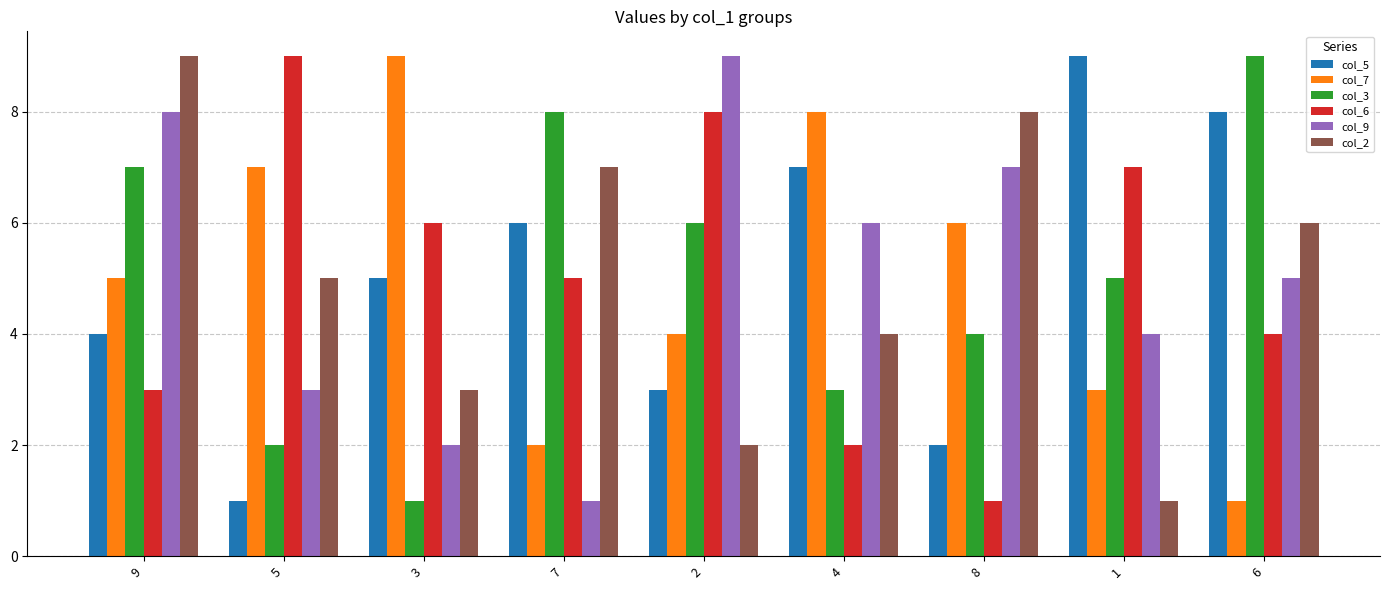

Reading right to left, list all the values displayed in this chart.

col_5: 6=8	1=9	8=2	4=7	2=3	7=6	3=5	5=1	9=4
col_7: 6=1	1=3	8=6	4=8	2=4	7=2	3=9	5=7	9=5
col_3: 6=9	1=5	8=4	4=3	2=6	7=8	3=1	5=2	9=7
col_6: 6=4	1=7	8=1	4=2	2=8	7=5	3=6	5=9	9=3
col_9: 6=5	1=4	8=7	4=6	2=9	7=1	3=2	5=3	9=8
col_2: 6=6	1=1	8=8	4=4	2=2	7=7	3=3	5=5	9=9